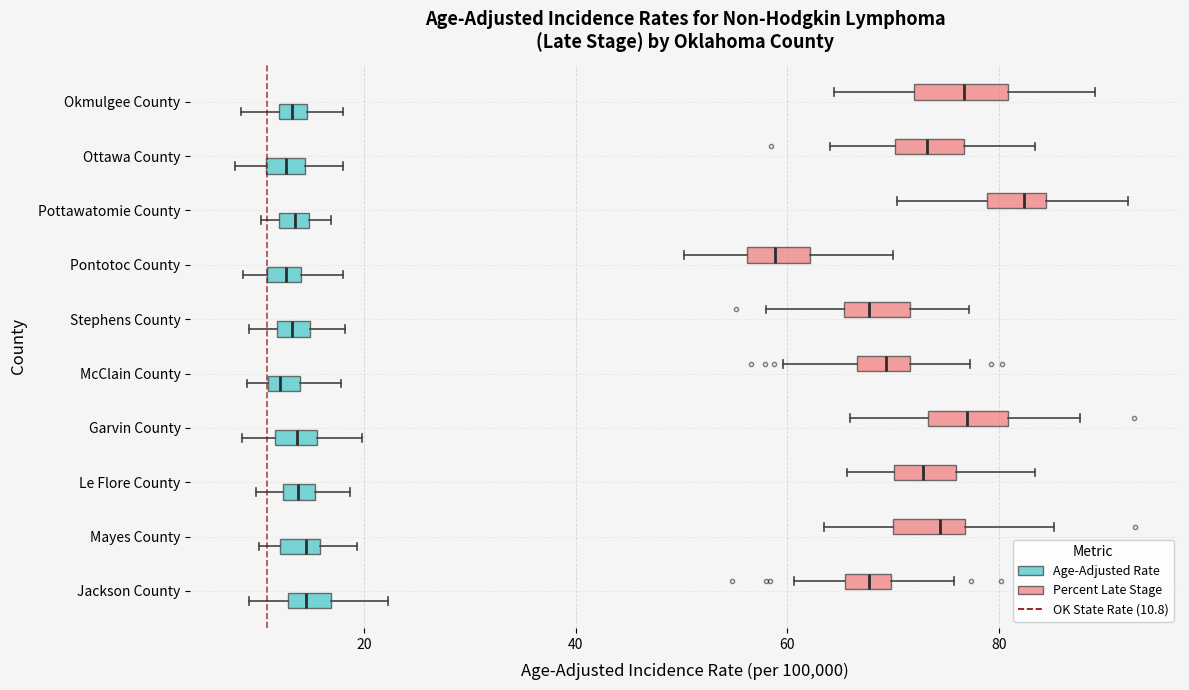

Where is the right edge of the box for Ottawa County (Percent Late Stage) on the x-axis? The values are not printed on the chart, so give them approximately, as read against the axis.

76